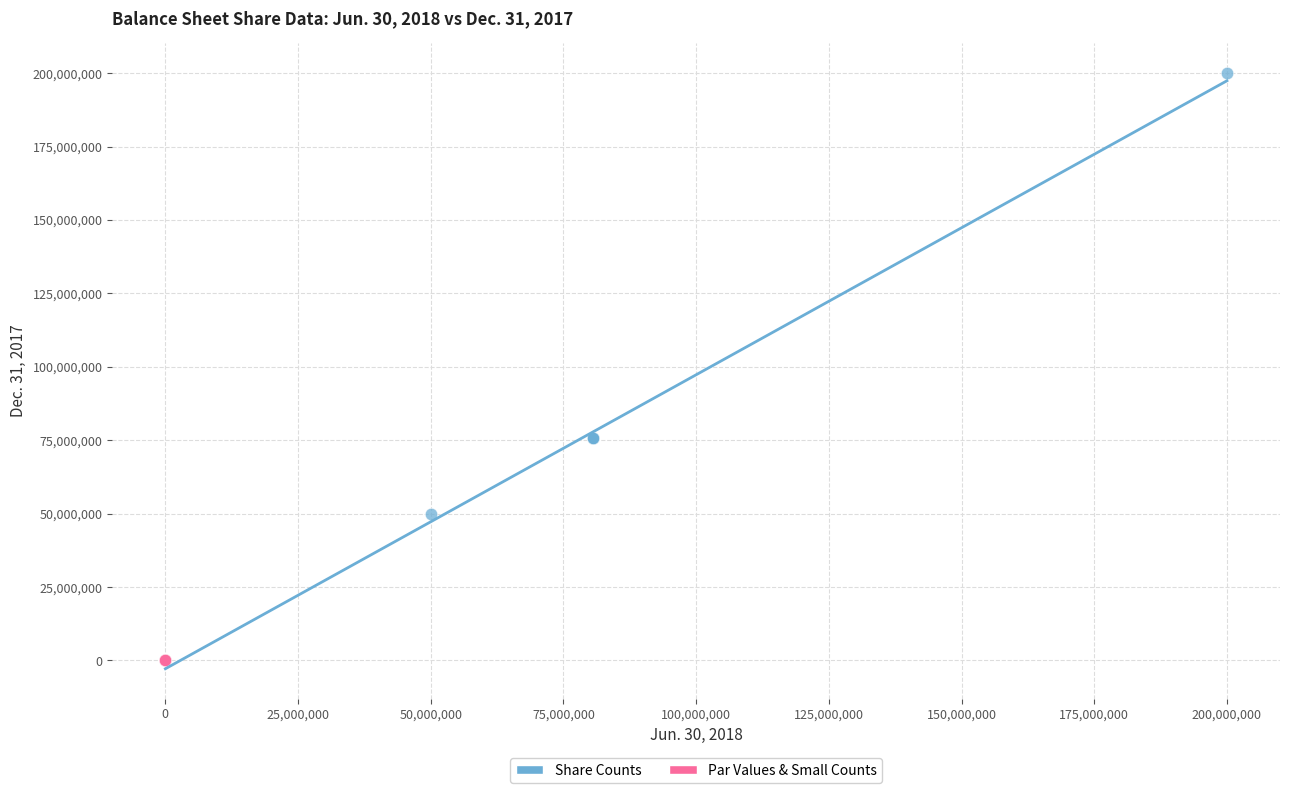

Which series has the largest Y range (max minus min)?

Share Counts